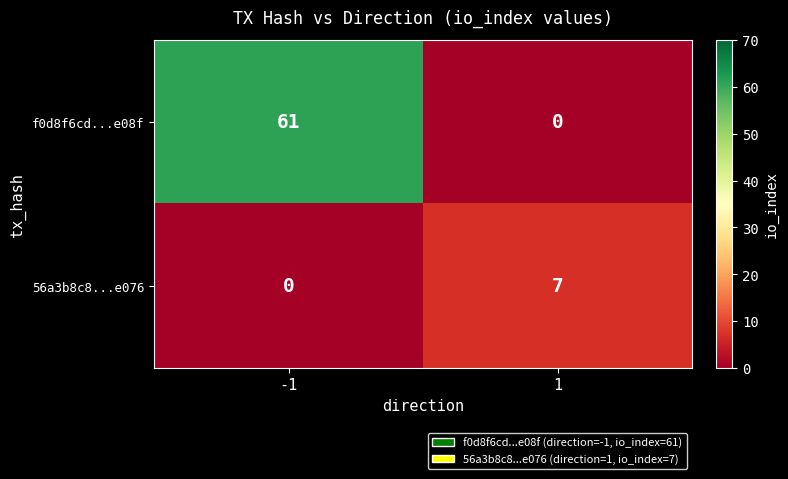

Reading right to left, list all the values displayed in this chart.

f0d8f6cd...e08f: 0	61
56a3b8c8...e076: 7	0